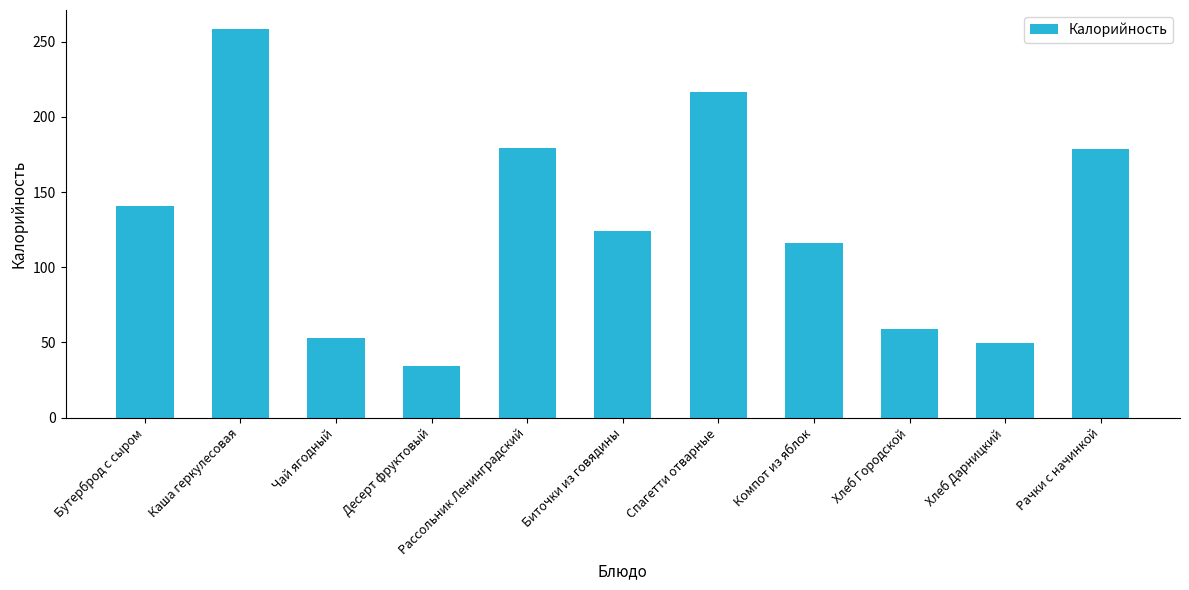

Which label corresponds to the largest value in the chart?

Каша геркулесовая